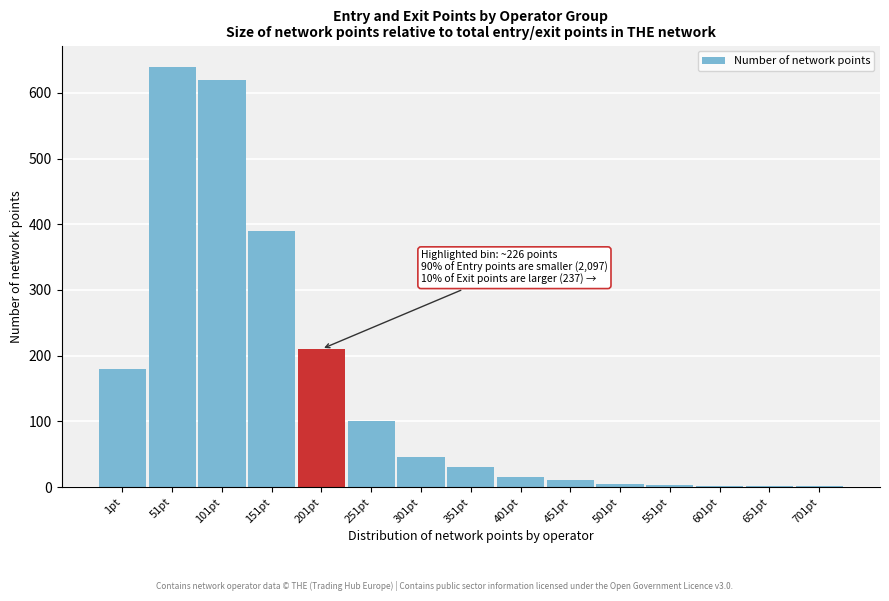

What is the sum of all values?

2252